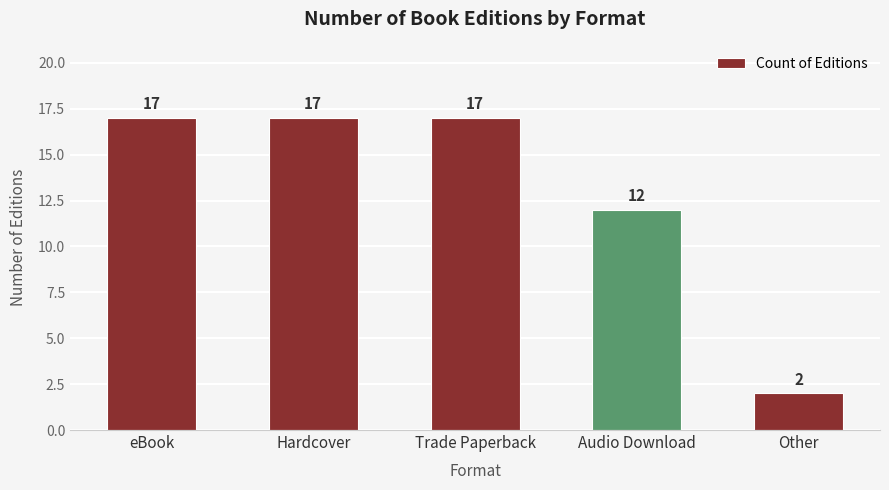

What is the change in value from Audio Download to Other?

-10